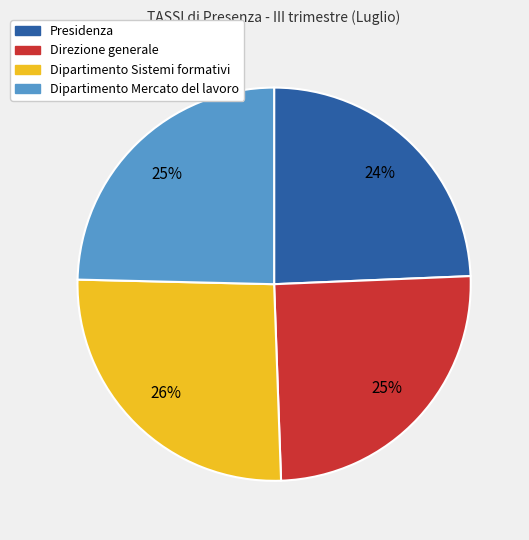

Does Dipartimento Mercato del lavoro represent more than half of the total?

No